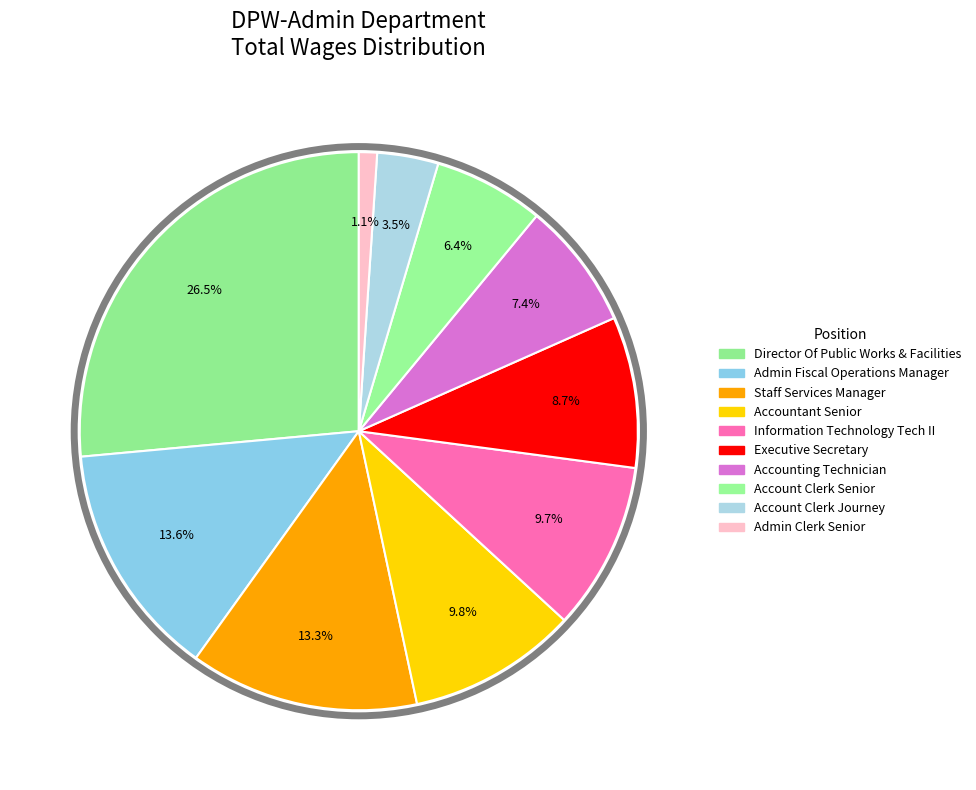

Count the number of slices in the pie.

10